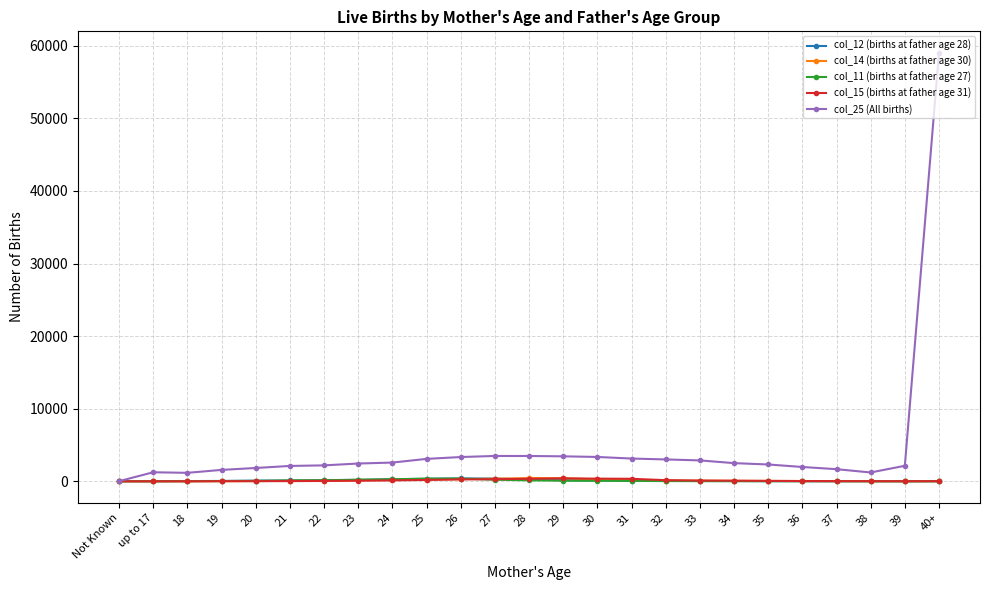

What is the average value of the col_15 (births at father age 31) series?

124